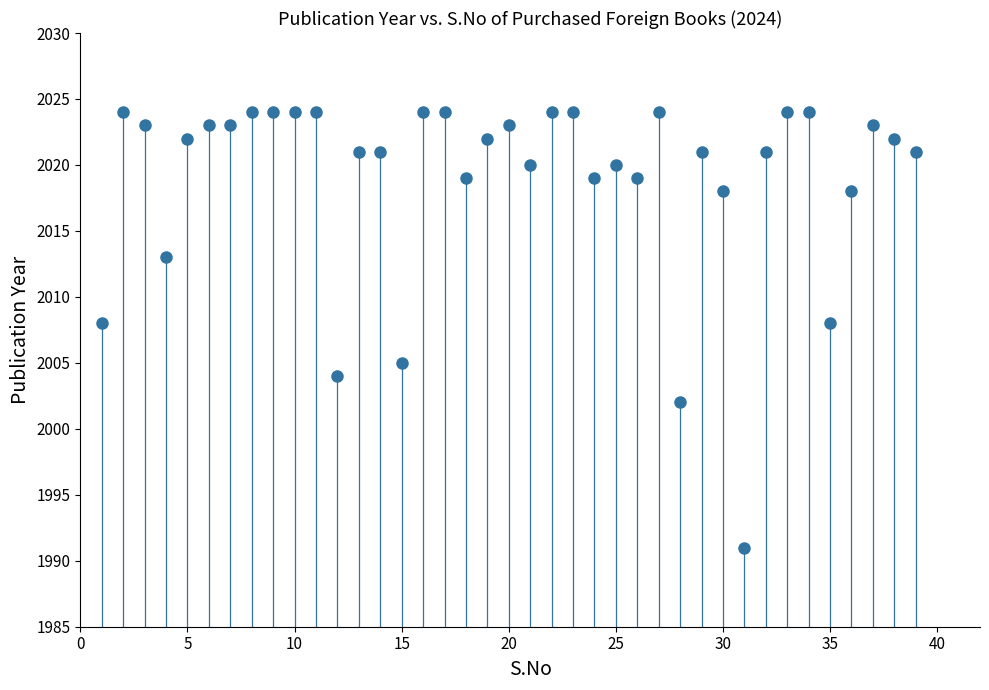

What is the range of Y values (max minus min)?

33